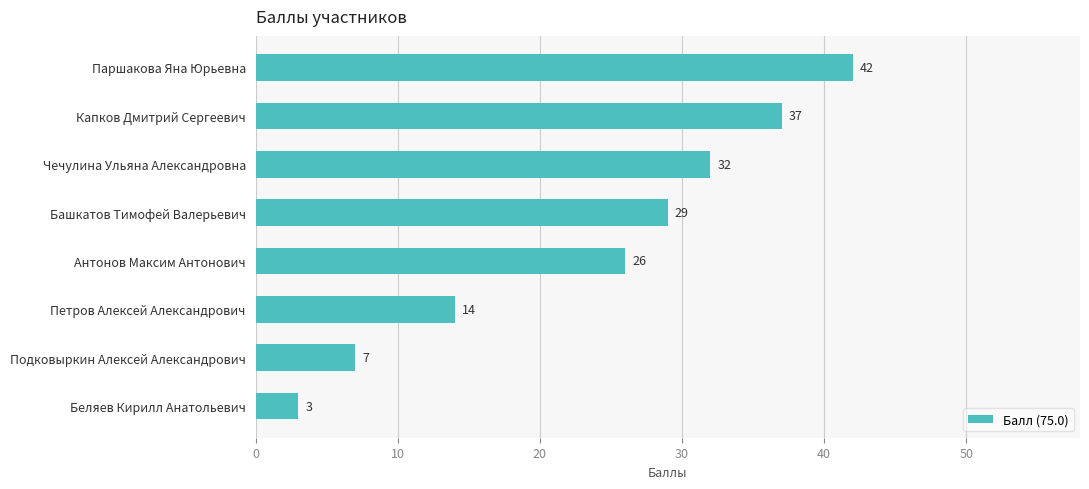

List the labels in order of value, smallest first.

Беляев Кирилл Анатольевич, Подковыркин Алексей Александрович, Петров Алексей Александрович, Антонов Максим Антонович, Башкатов Тимофей Валерьевич, Чечулина Ульяна Александровна, Капков Дмитрий Сергеевич, Паршакова Яна Юрьевна